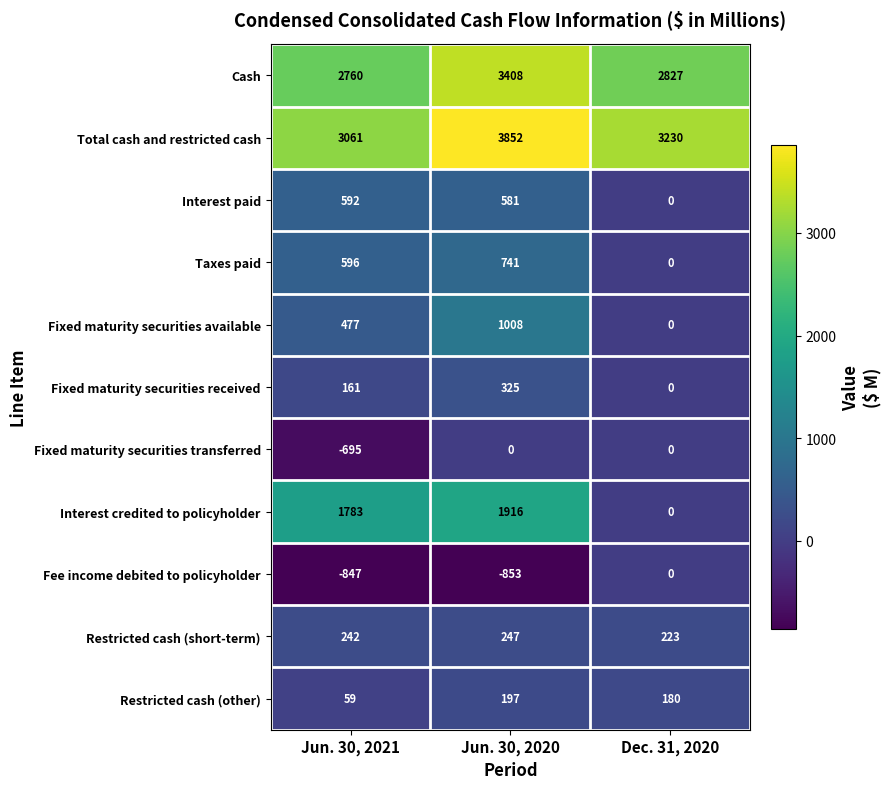

What is the difference between the maximum and minimum values in the Interest credited to policyholder series?

1916